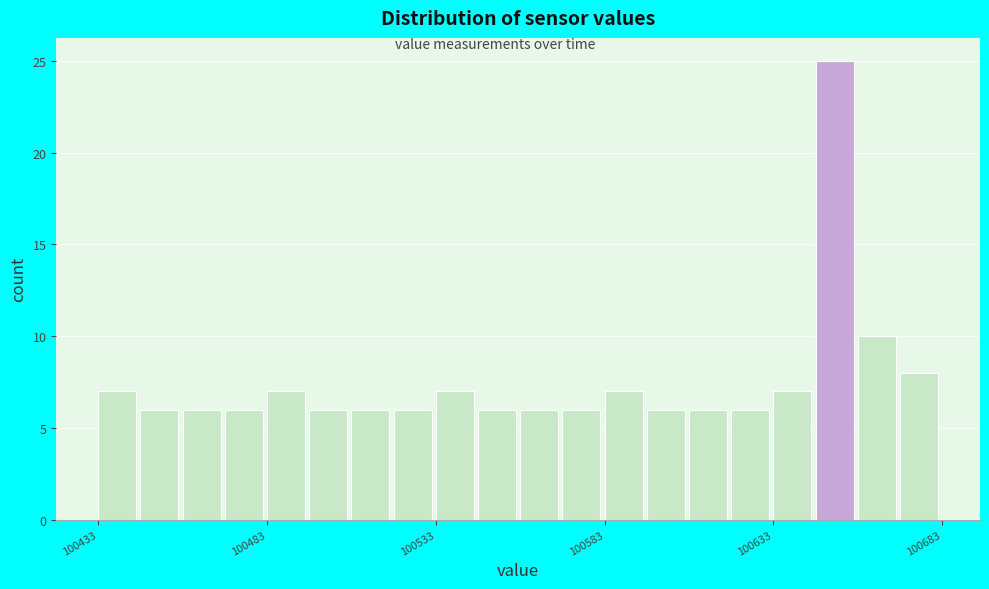

Read against the x-axis, roughly where is the centre of the tallest bar?

100650